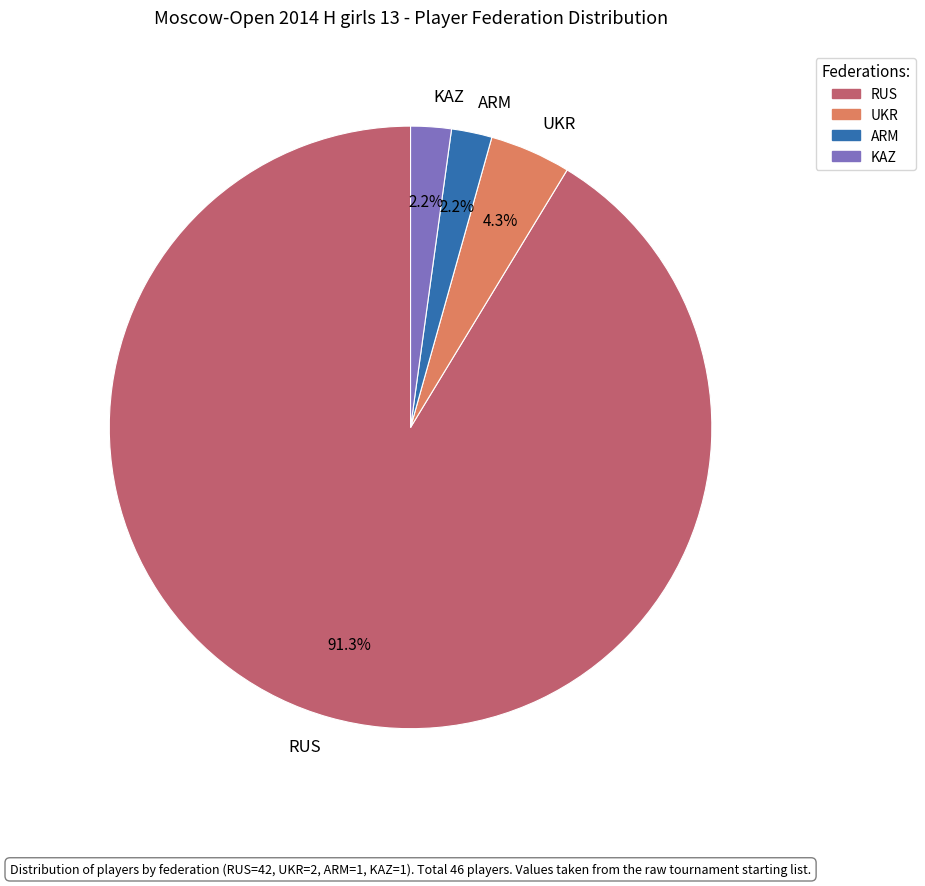

What is the largest slice in the pie chart?

RUS